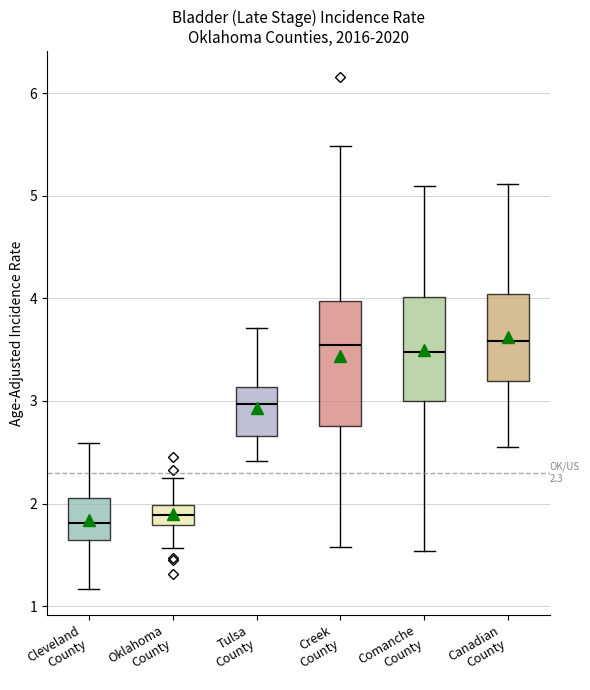

Comparing the boxes themselves (not the whiskers), which one is the tallest?

Creek County